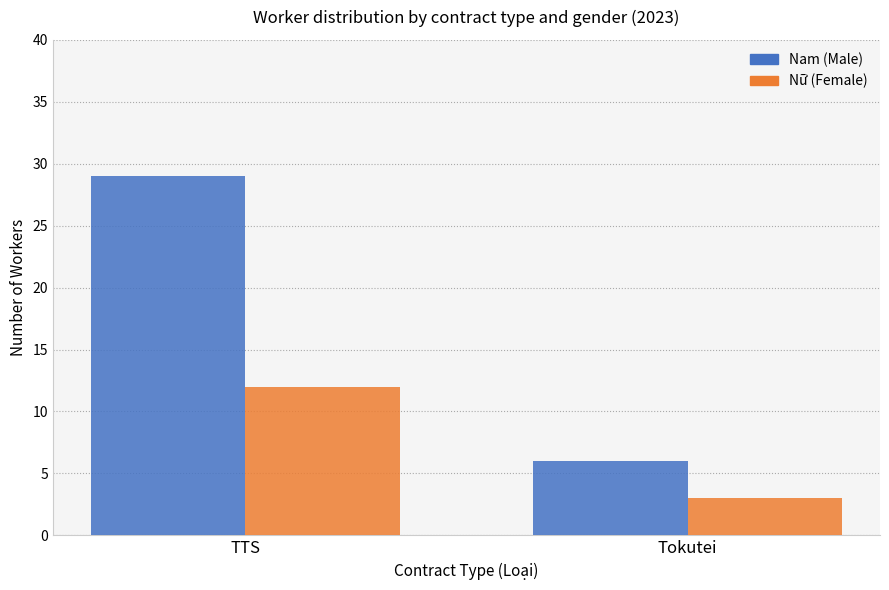

What are all the series names shown in the legend?

Nam (Male), Nữ (Female)